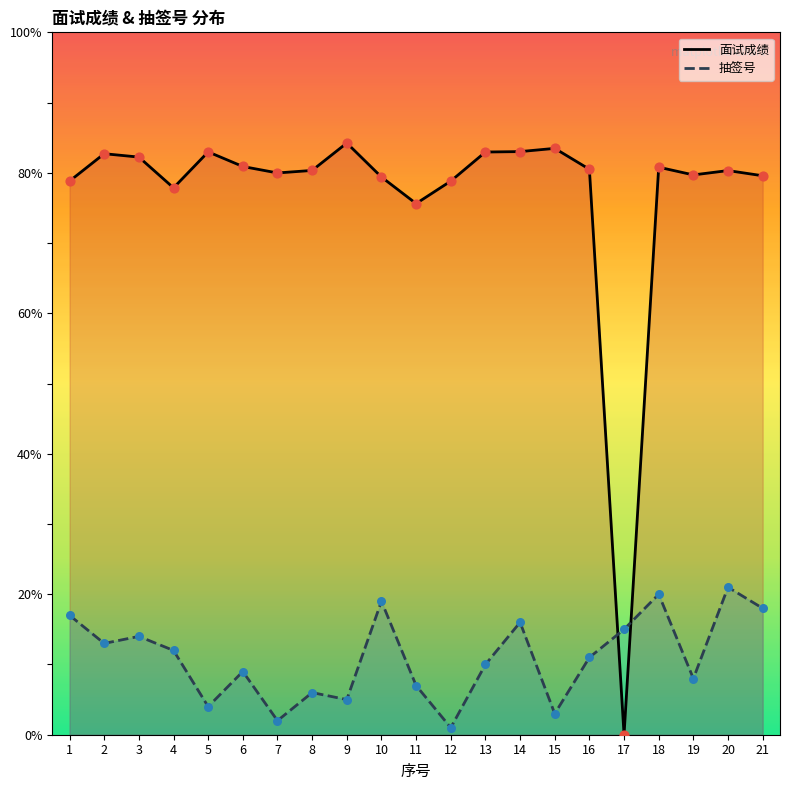

What are all the series names shown in the legend?

面试成绩, 抽签号